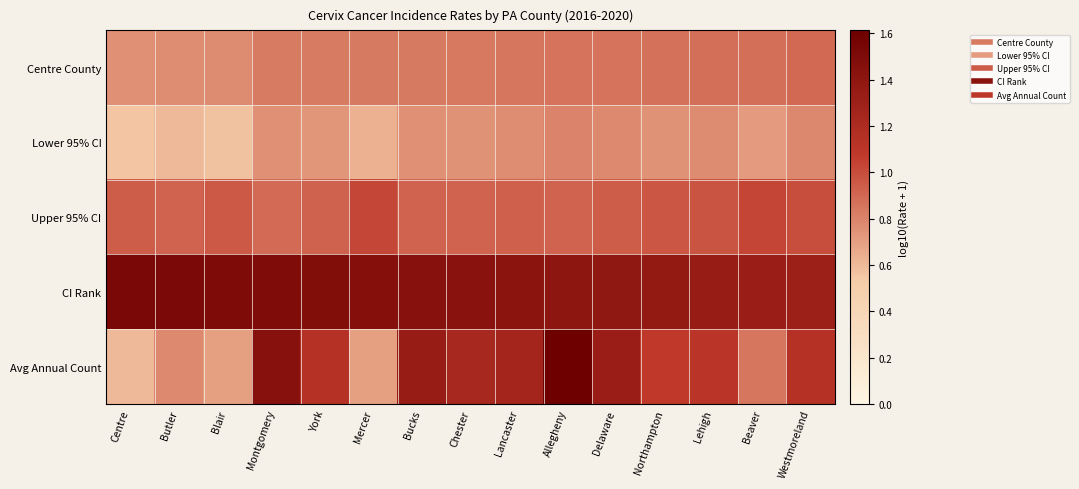

Reading left to right, extract all data points from this chart.

Centre County: Centre=0.8	Butler=0.8	Blair=0.8	Montgomery=0.8	York=0.8	Mercer=0.8	Bucks=0.8	Chester=0.8	Lancaster=0.8	Allegheny=0.9	Delaware=0.9	Northampton=0.9	Lehigh=0.9	Beaver=0.9	Westmoreland=0.9
Lower 95% CI: Centre=0.6	Butler=0.6	Blair=0.6	Montgomery=0.8	York=0.7	Mercer=0.6	Bucks=0.8	Chester=0.7	Lancaster=0.8	Allegheny=0.8	Delaware=0.8	Northampton=0.7	Lehigh=0.8	Beaver=0.7	Westmoreland=0.8
Upper 95% CI: Centre=0.9	Butler=0.9	Blair=1.0	Montgomery=0.9	York=0.9	Mercer=1.0	Bucks=0.9	Chester=0.9	Lancaster=0.9	Allegheny=0.9	Delaware=0.9	Northampton=1.0	Lehigh=1.0	Beaver=1.0	Westmoreland=1.0
CI Rank: Centre=1.5	Butler=1.5	Blair=1.5	Montgomery=1.5	York=1.5	Mercer=1.5	Bucks=1.4	Chester=1.4	Lancaster=1.4	Allegheny=1.4	Delaware=1.4	Northampton=1.4	Lehigh=1.3	Beaver=1.3	Westmoreland=1.3
Avg Annual Count: Centre=0.6	Butler=0.8	Blair=0.7	Montgomery=1.4	York=1.1	Mercer=0.7	Bucks=1.3	Chester=1.2	Lancaster=1.3	Allegheny=1.6	Delaware=1.3	Northampton=1.1	Lehigh=1.1	Beaver=0.8	Westmoreland=1.1